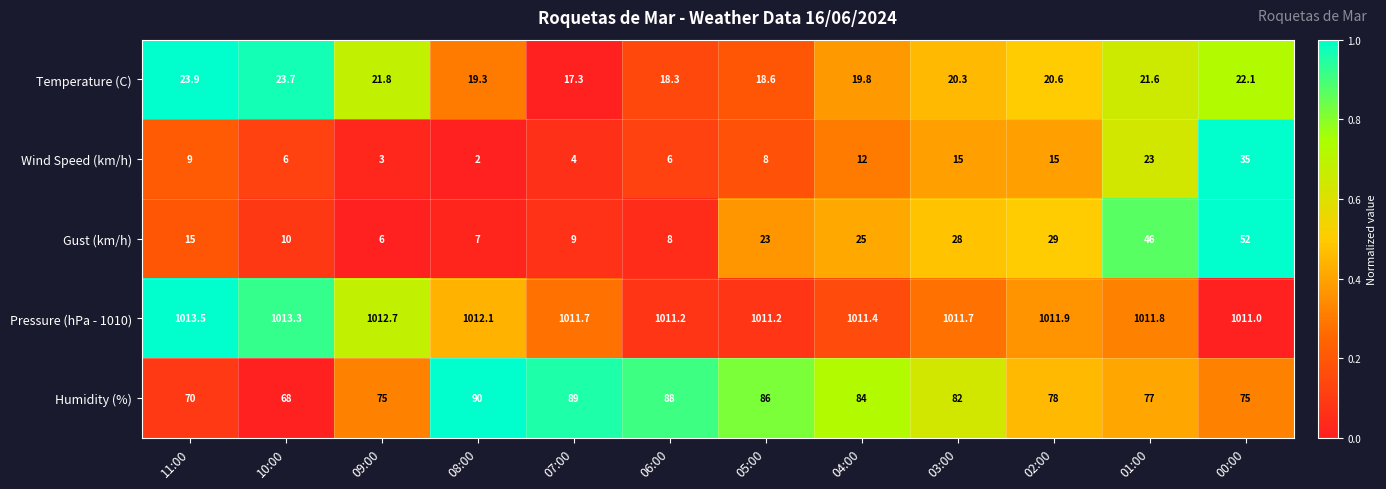

Where is Humidity (%) nearest to the value 79?

02:00